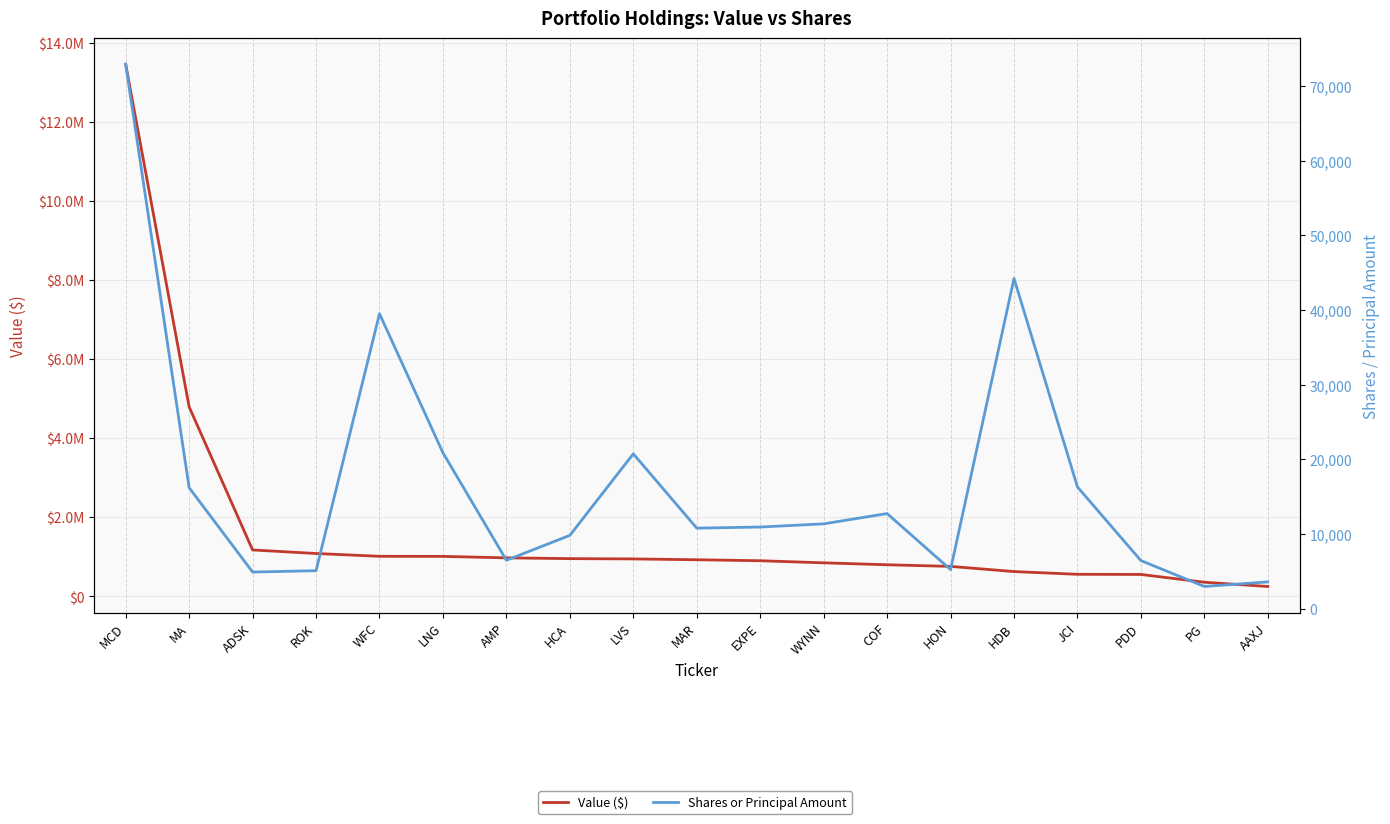

What position from the right is AAXJ?

1